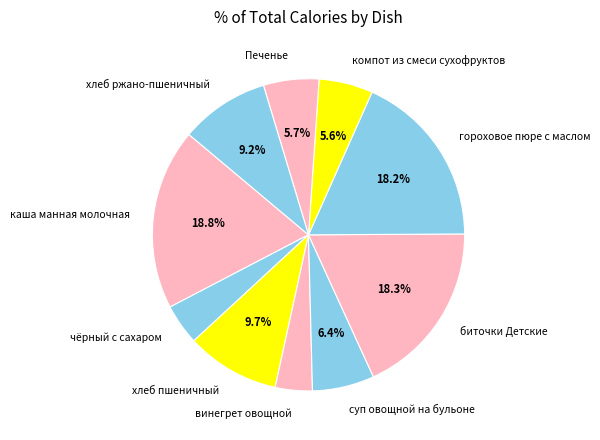

True or false: компот из смеси сухофруктов accounts for 6% of the total.

True